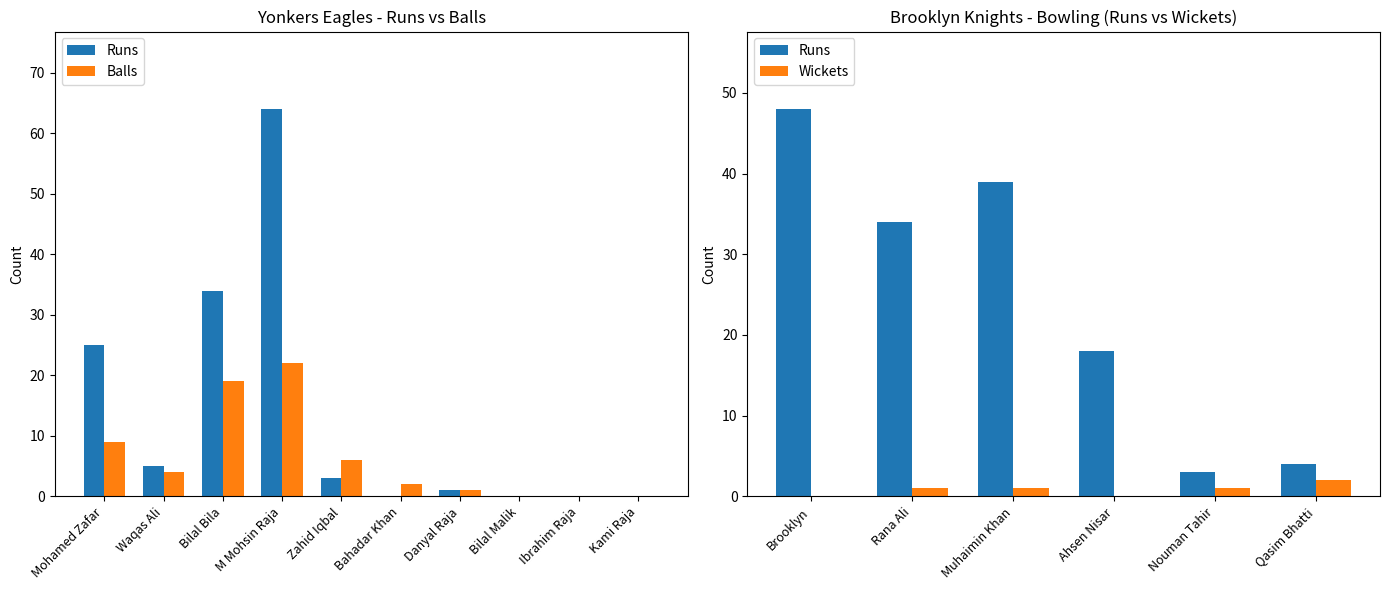

How many groups of bars are there?

10